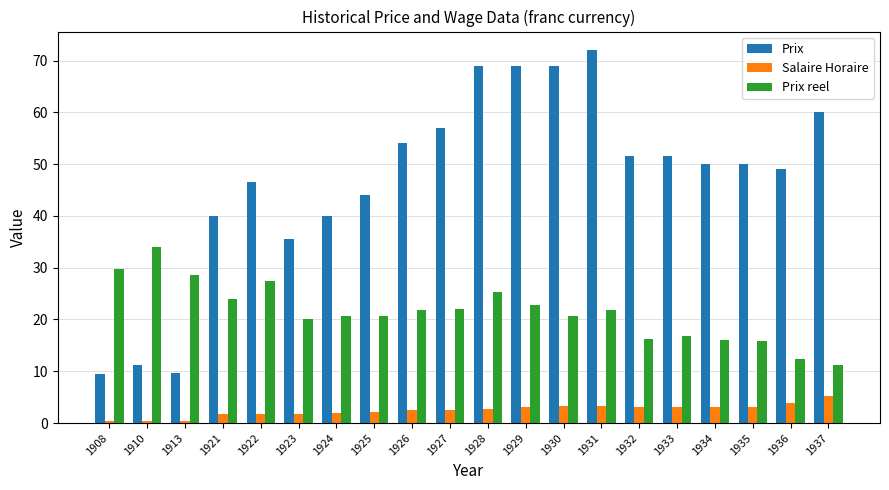

The value of Prix at 1913 is 9.8. True or false?

True